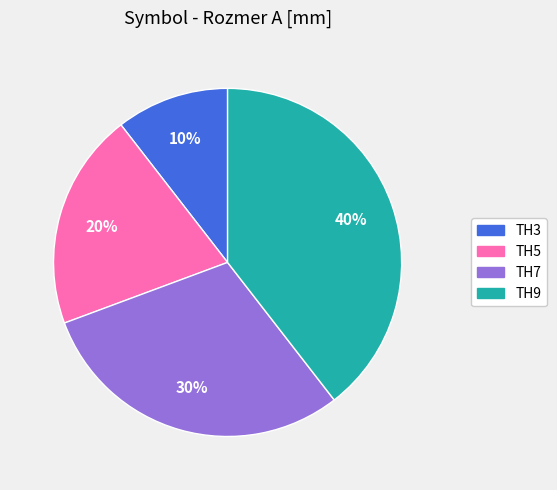

To the nearest percent, what portion does TH5 represent?

20%